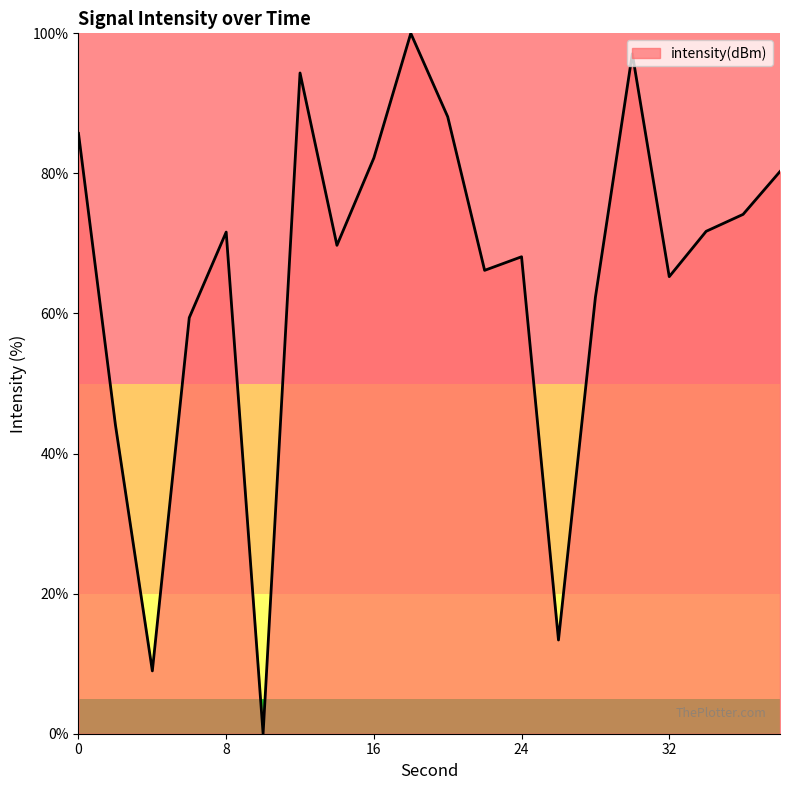

How many distinct data groups are displayed?

1